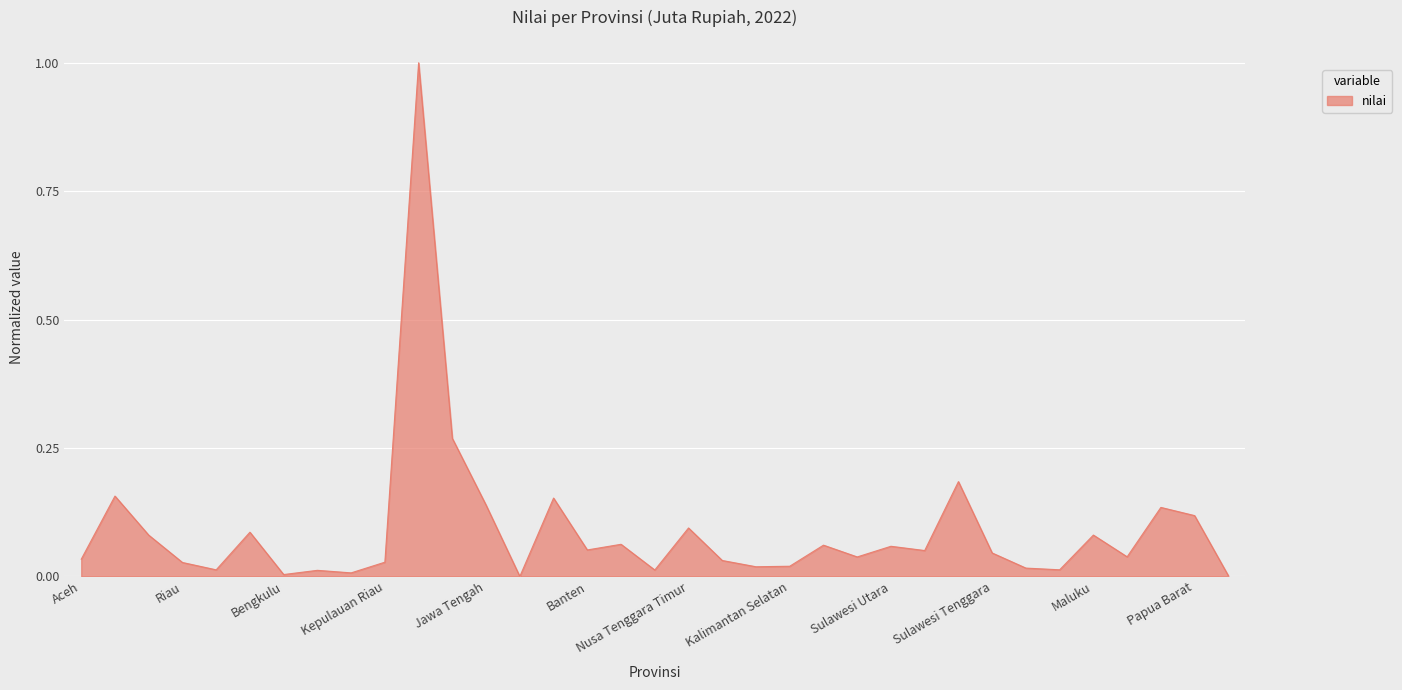

What is the sum of all values?

3.1